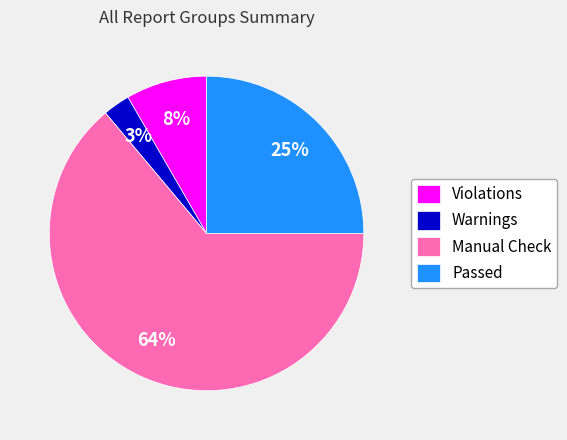

How many segments does this pie chart have?

4